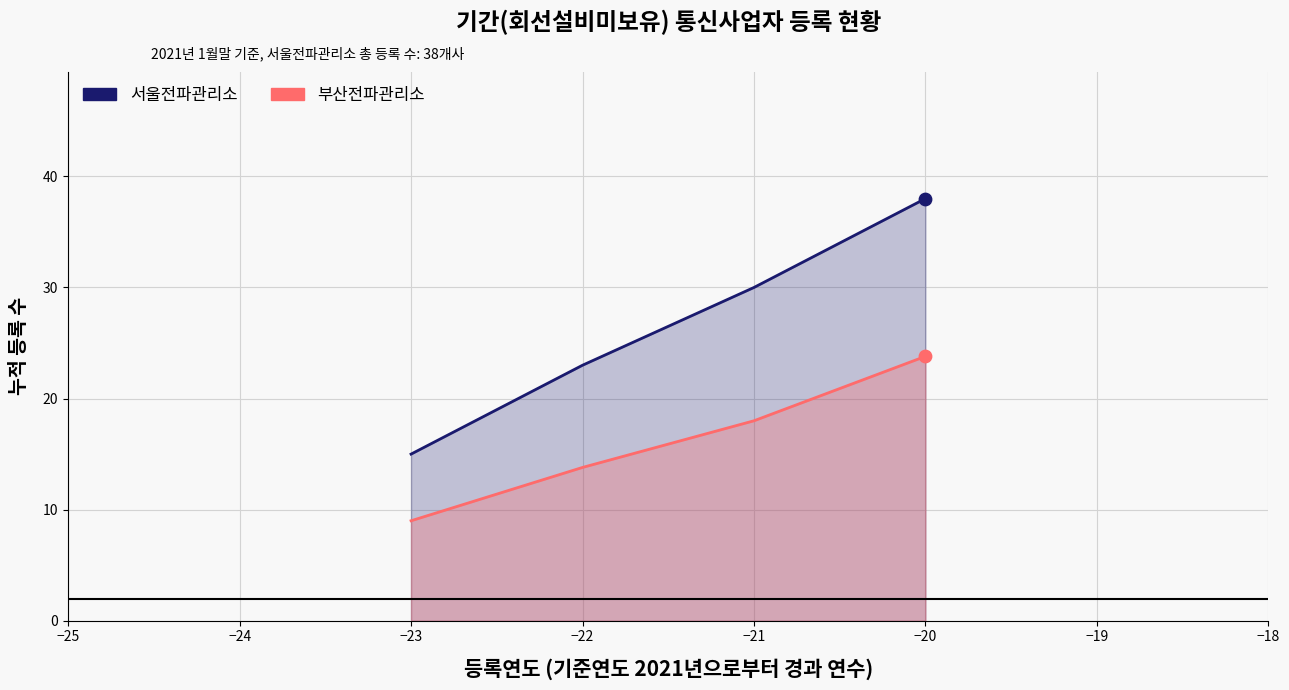

At which category is the sum across all series the highest?

2001